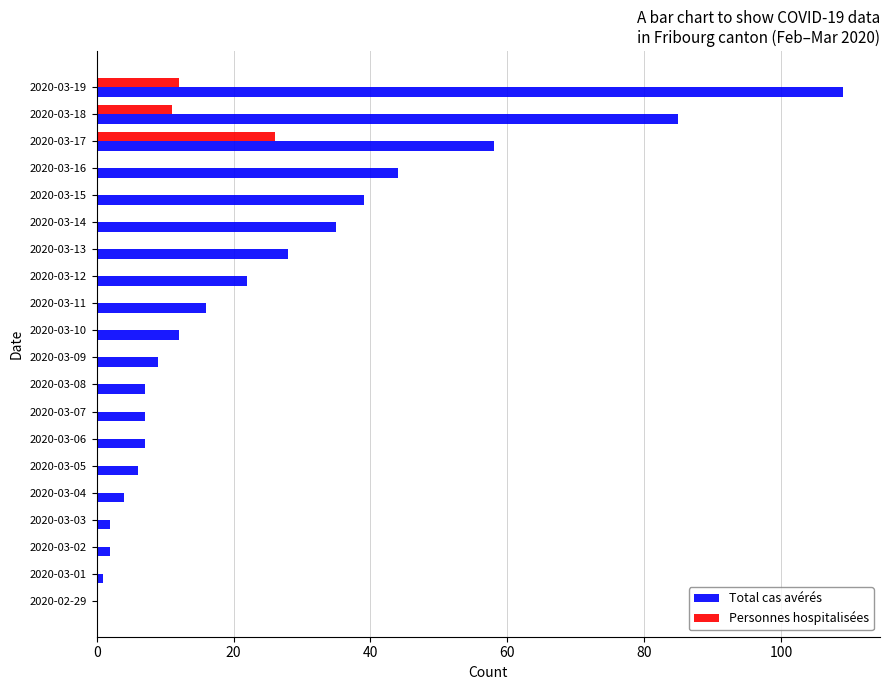

What is the sum of all Personnes hospitalisées values?

49